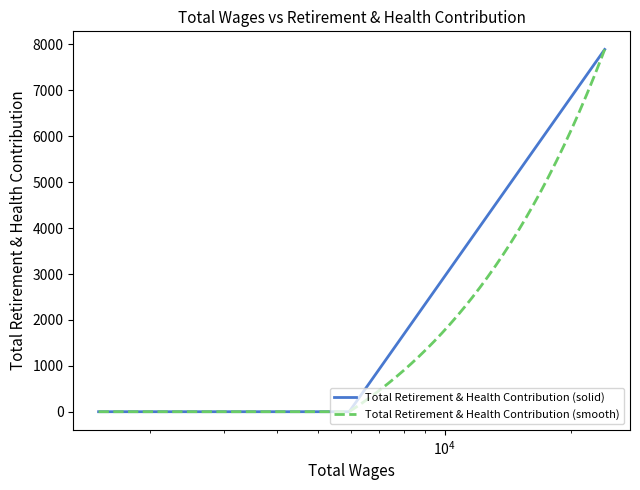

Reading left to right, list all the values displayed in this chart.

0	0	0	7892